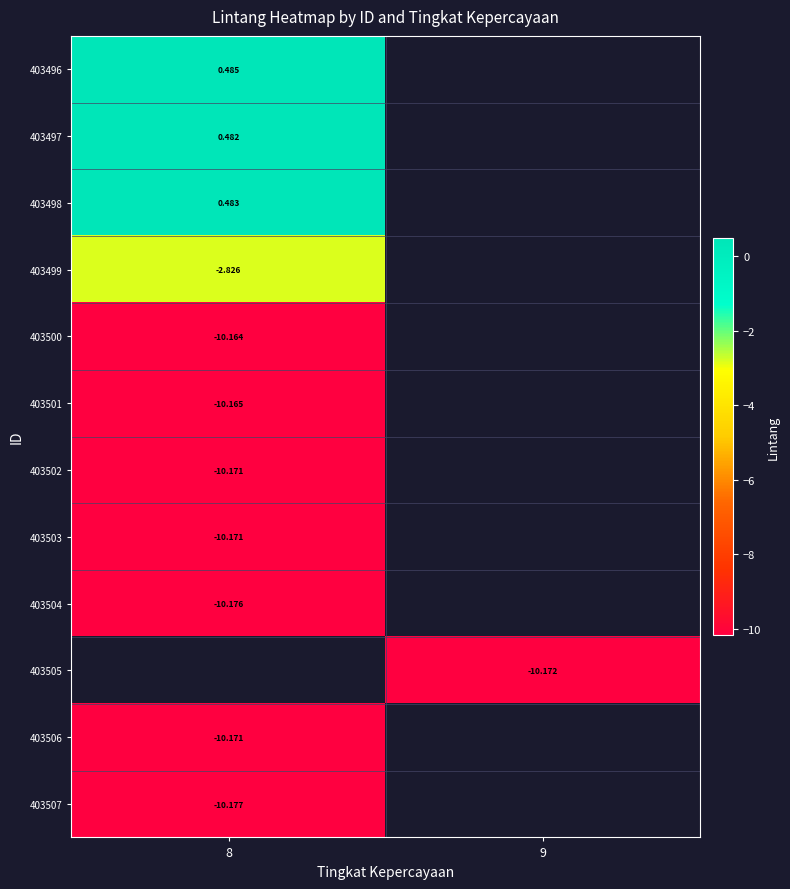

Which category has the lowest value in the 403507 series?

8